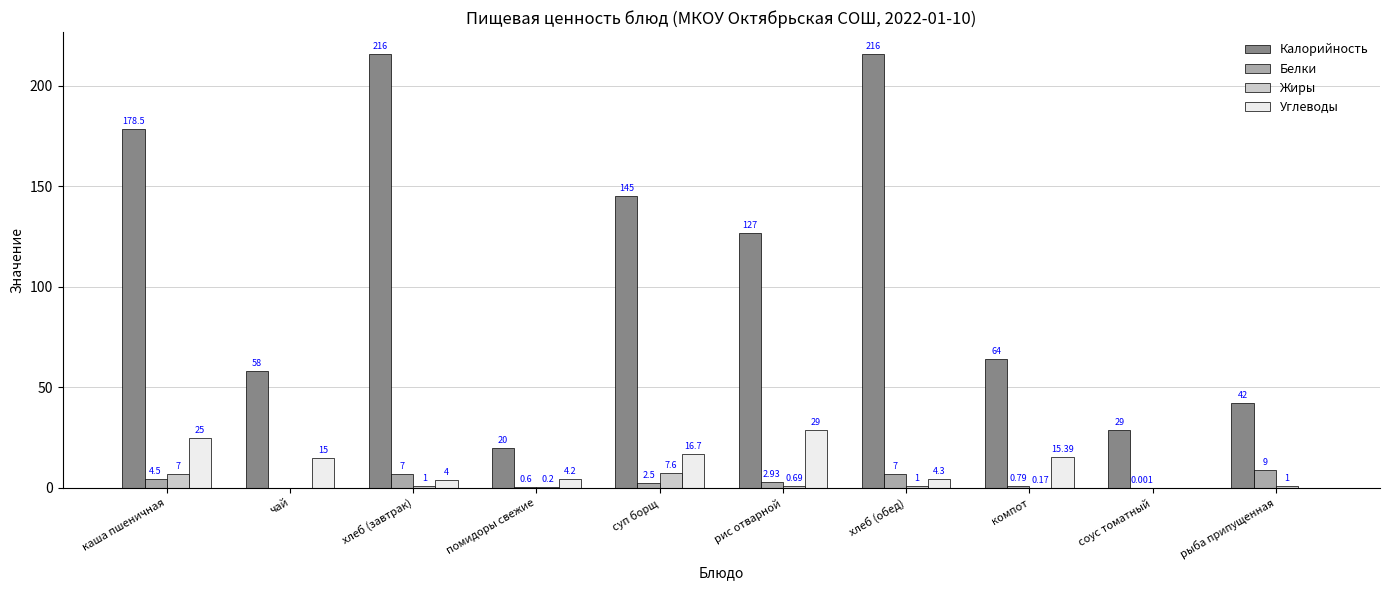

Between рис отварной and хлеб (обед), which series saw the biggest shift?

Калорийность